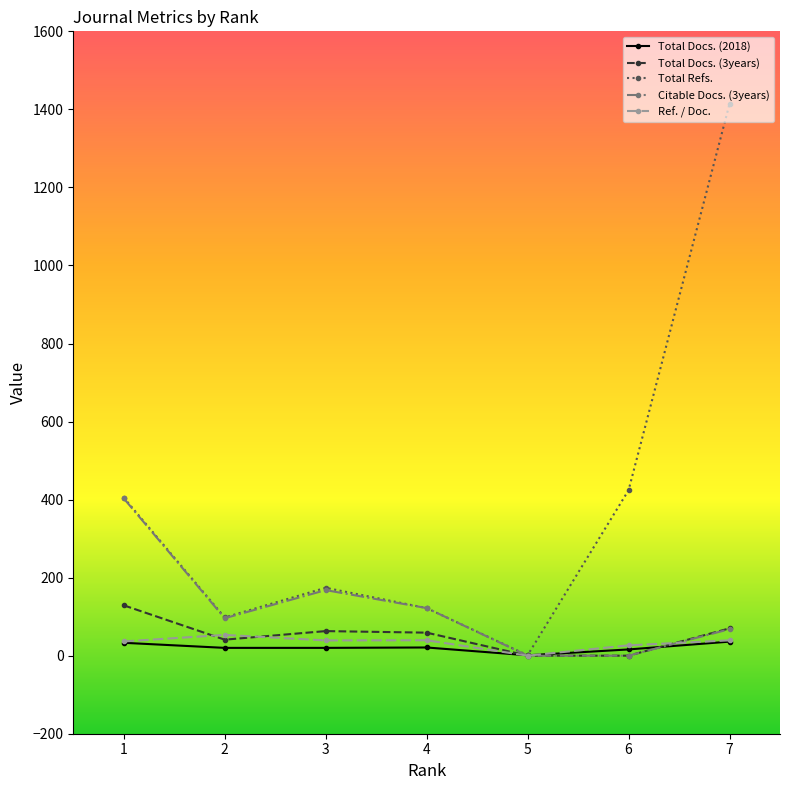

What is the greatest value displayed?

1414.0